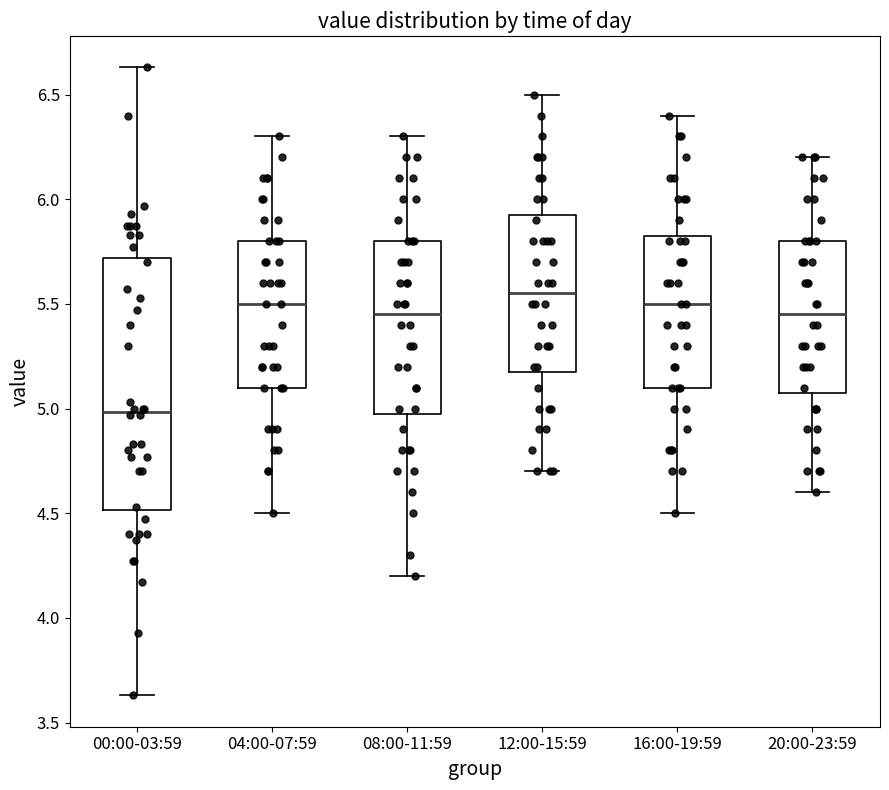

Comparing the boxes themselves (not the whiskers), which one is the tallest?

00:00-03:59